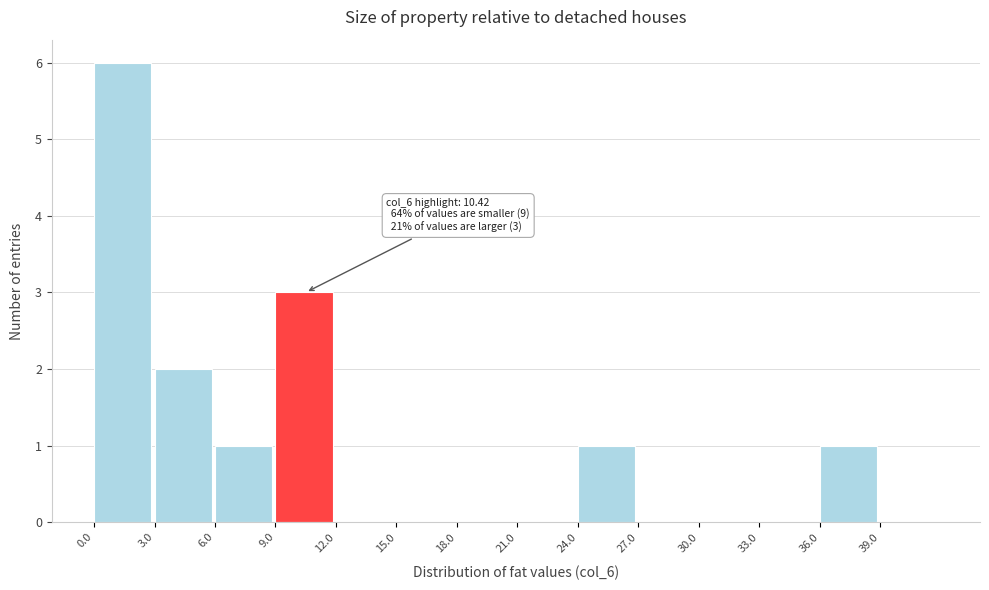

Over which range of the x-axis is the bar tallest?

0 to 3